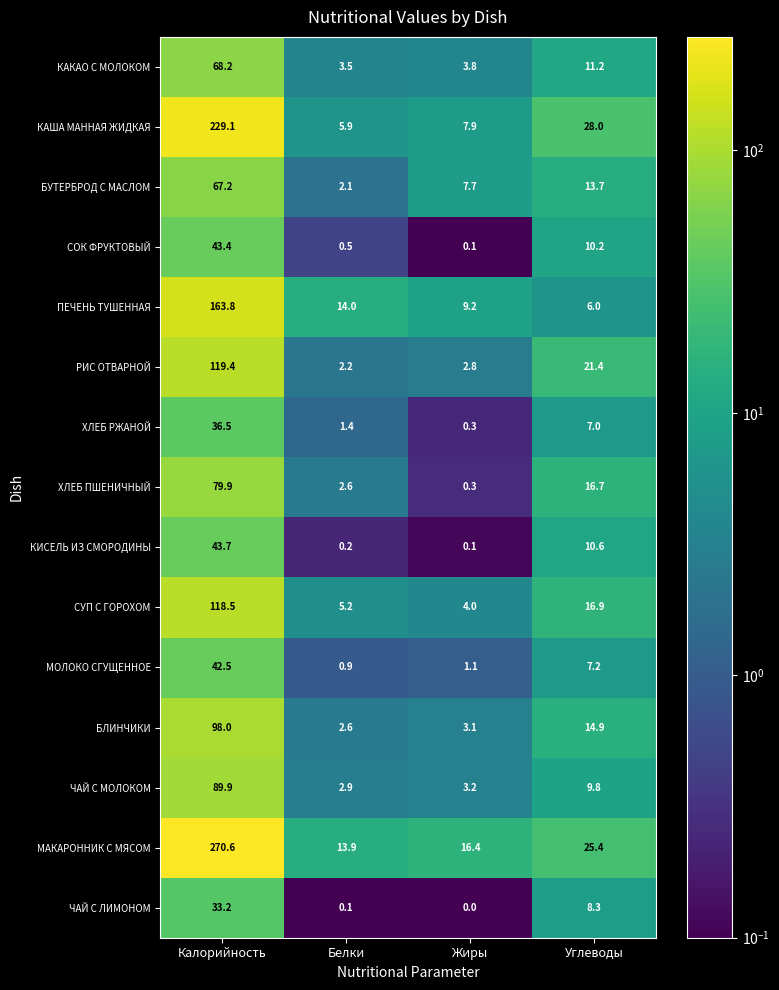

Rank the series at Калорийность from lowest to highest value.

ЧАЙ С ЛИМОНОМ, ХЛЕБ РЖАНОЙ, МОЛОКО СГУЩЕННОЕ, СОК ФРУКТОВЫЙ, КИСЕЛЬ ИЗ СМОРОДИНЫ, БУТЕРБРОД С МАСЛОМ, КАКАО С МОЛОКОМ, ХЛЕБ ПШЕНИЧНЫЙ, ЧАЙ С МОЛОКОМ, БЛИНЧИКИ, СУП С ГОРОХОМ, РИС ОТВАРНОЙ, ПЕЧЕНЬ ТУШЕННАЯ, КАША МАННАЯ ЖИДКАЯ, МАКАРОННИК С МЯСОМ